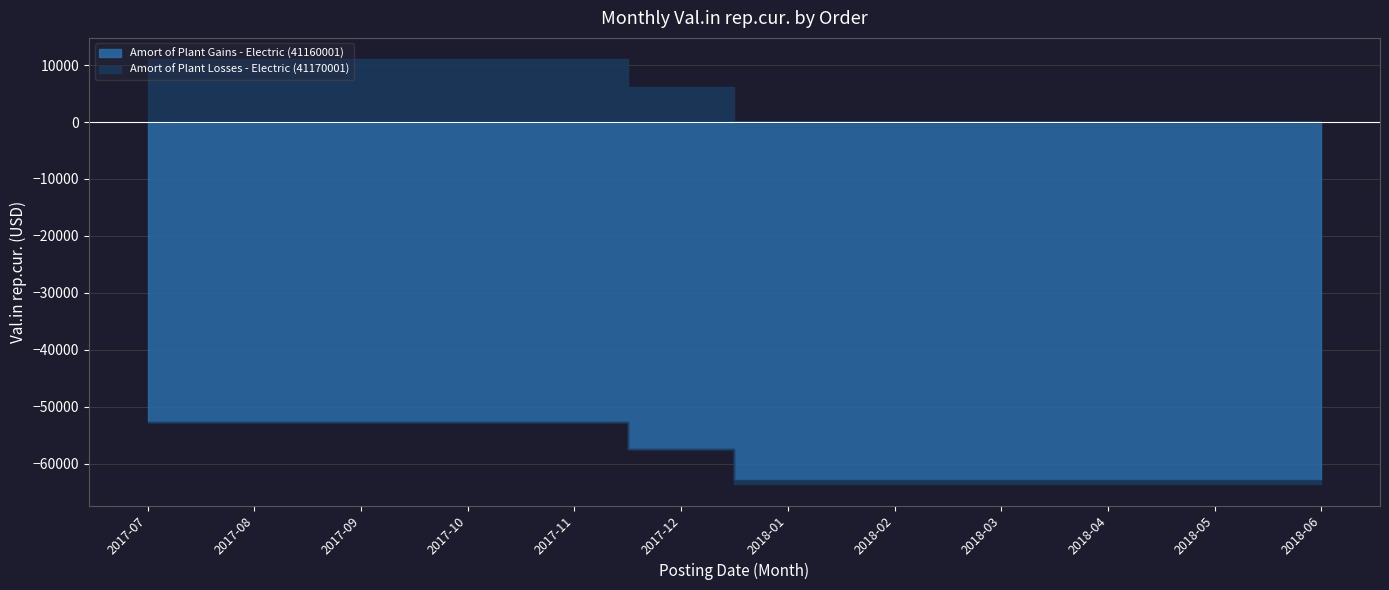

What is the total value across all series at 2017-07?

-41696.6